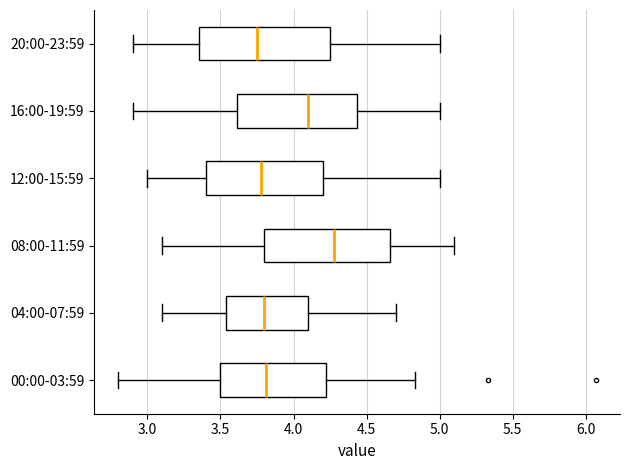

Reading bottom to top, transcribe this box plot: for each box, give where its median line is, the range the box spans, and where its two whiskers end, as read against the x-axis. The values are not printed on the chart, so give them approximately, as read against the axis.

00:00-03:59: median 3.80, box 3.50 to 4.25, whiskers 2.80 to 4.85
04:00-07:59: median 3.80, box 3.55 to 4.10, whiskers 3.10 to 4.70
08:00-11:59: median 4.30, box 3.80 to 4.65, whiskers 3.10 to 5.10
12:00-15:59: median 3.80, box 3.40 to 4.20, whiskers 3.00 to 5.00
16:00-19:59: median 4.10, box 3.60 to 4.45, whiskers 2.90 to 5.00
20:00-23:59: median 3.75, box 3.35 to 4.25, whiskers 2.90 to 5.00